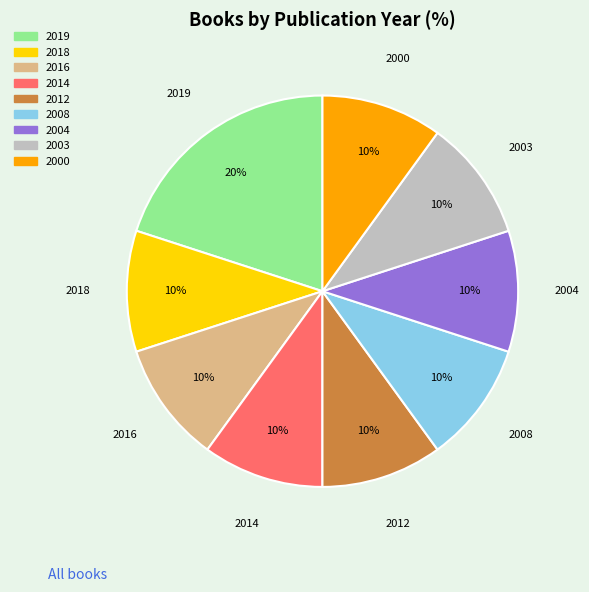

What is the largest slice in the pie chart?

2019